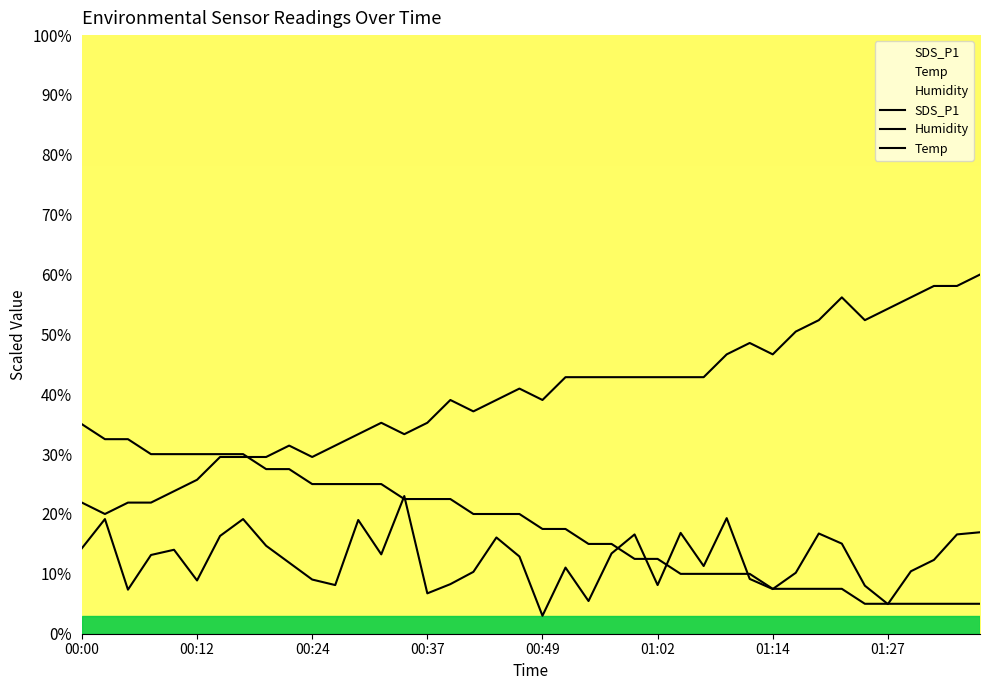

How many lines are shown in the chart?

3